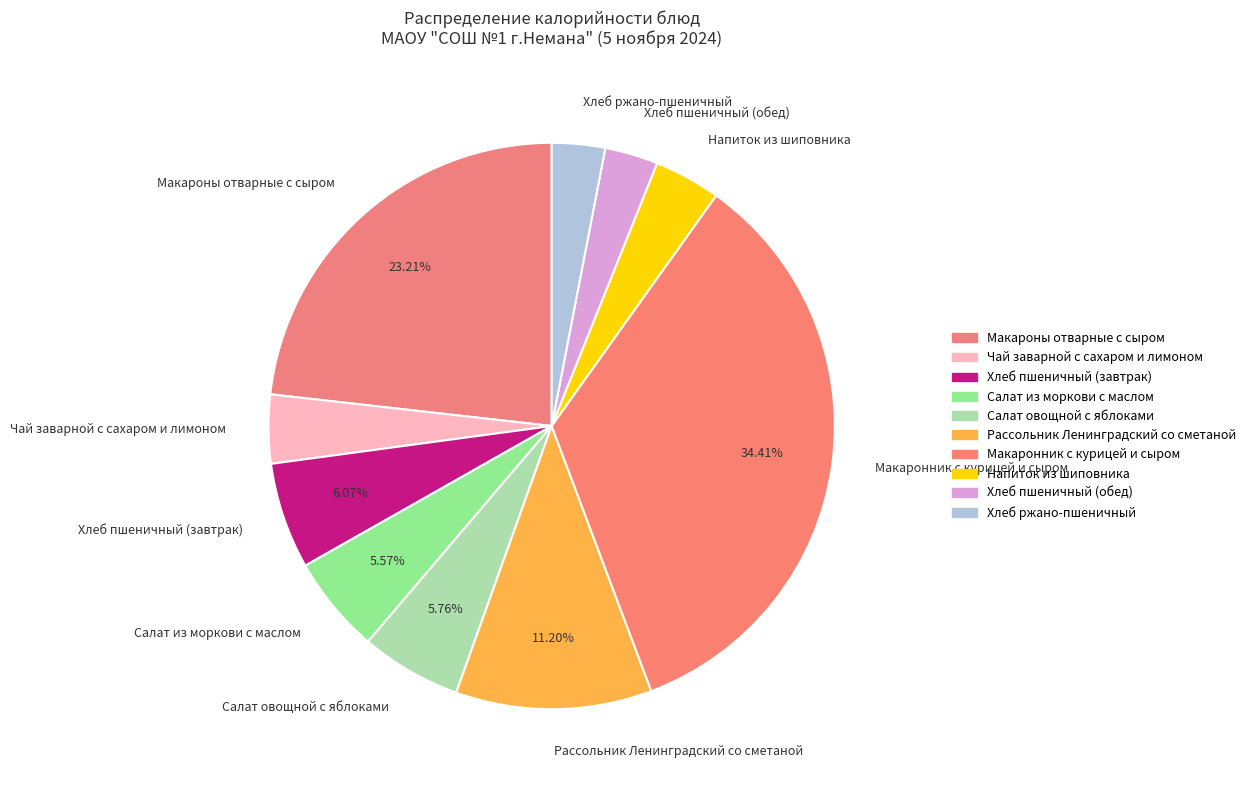

The Рассольник Ленинградский со сметаной slice represents 11% of the pie. True or false?

True